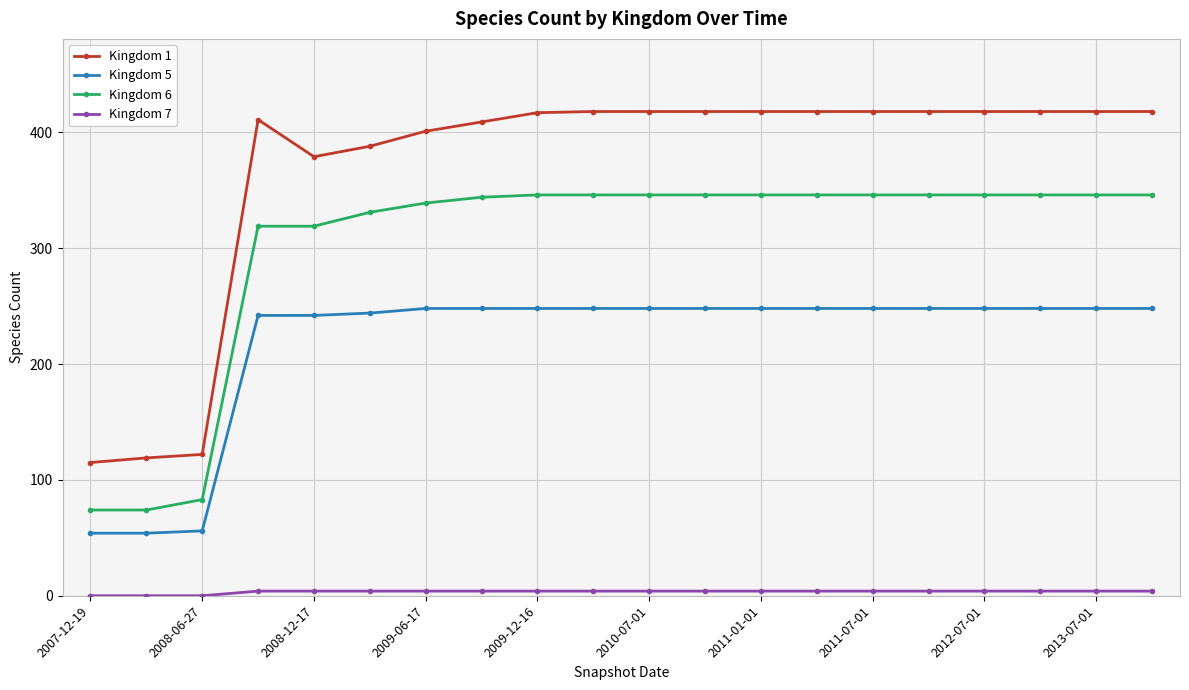

At how many categories does at least one series exceed 39?

20